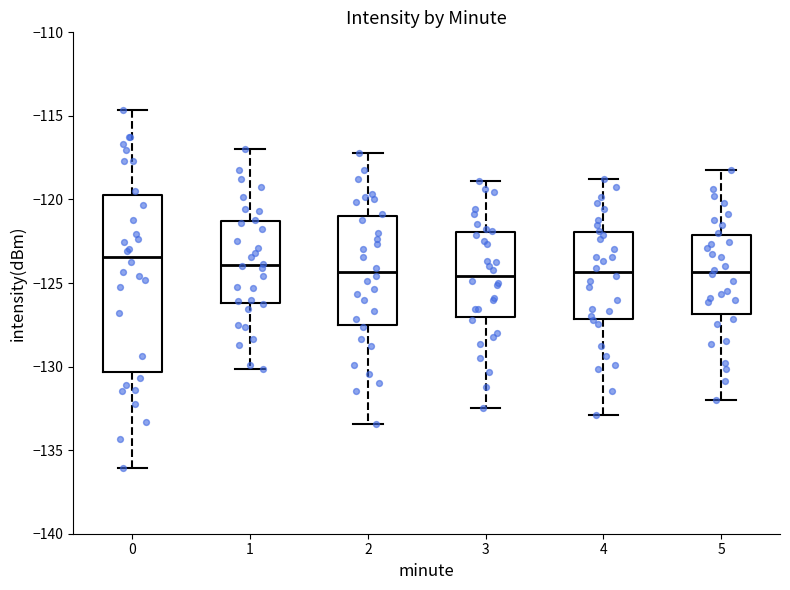

Comparing the boxes themselves (not the whiskers), which one is the tallest?

0